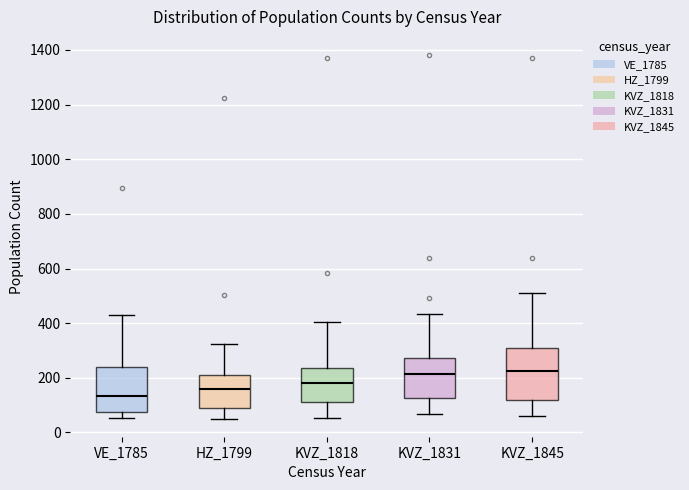

Comparing the boxes themselves (not the whiskers), which one is the tallest?

KVZ_1845